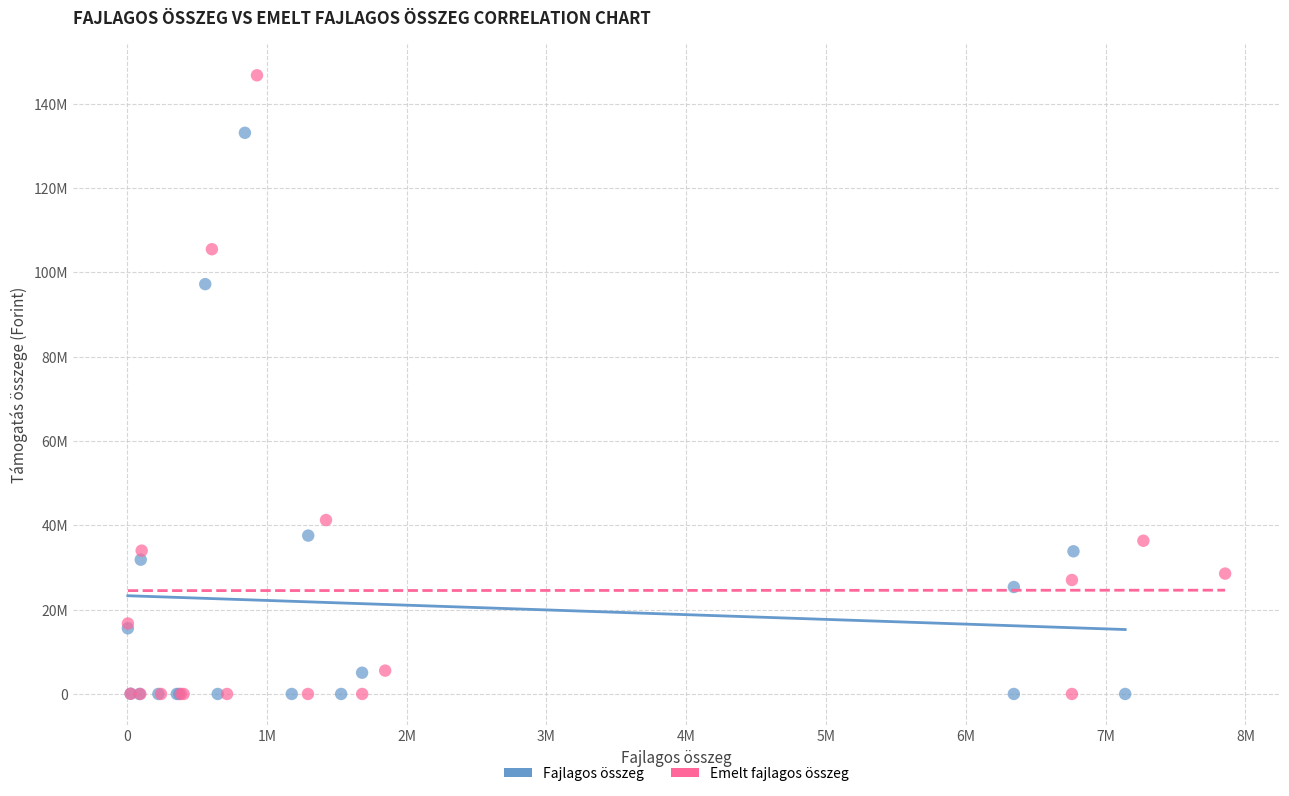

Which series contains the highest Y value?

Emelt fajlagos összeg